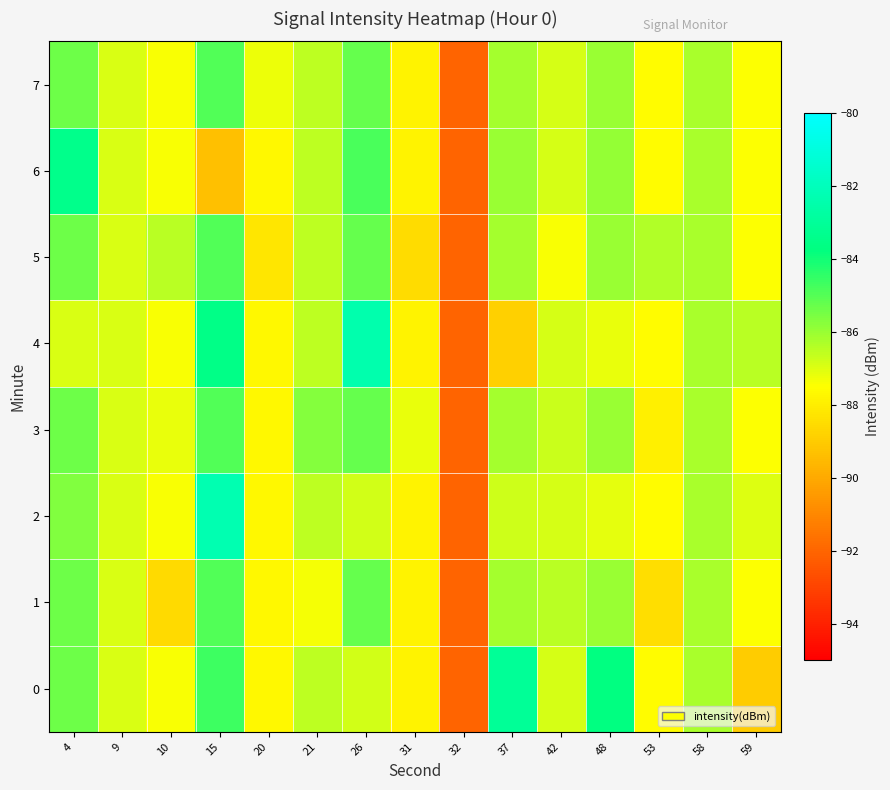

Count the number of data series in this chart.

8